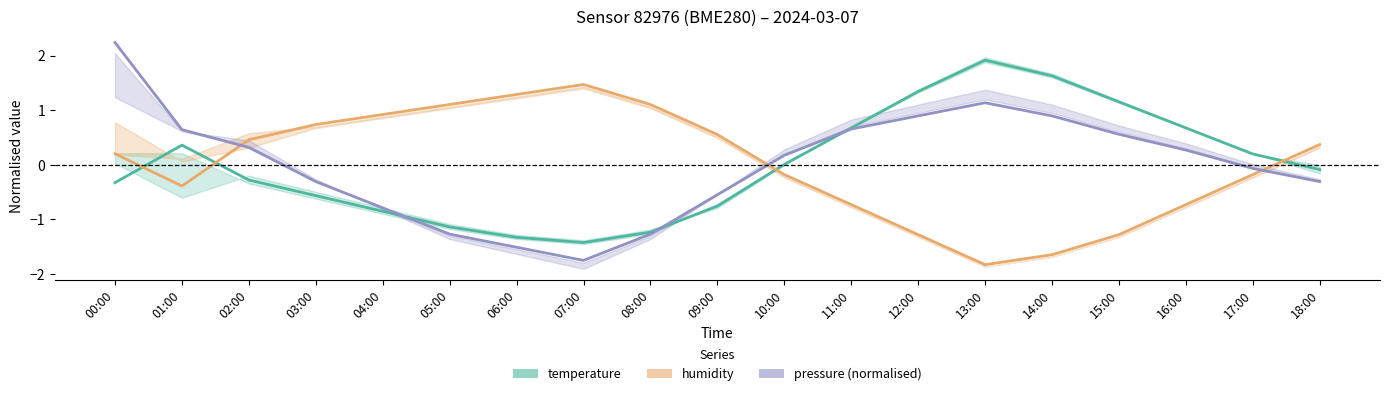

Reading left to right, extract all data points from this chart.

temperature: -0.3	0.4	-0.3	-0.6	-0.9	-1.1	-1.3	-1.4	-1.2	-0.8	0.0	0.7	1.3	1.9	1.6	1.2	0.7	0.2	-0.1
humidity: 0.2	-0.4	0.5	0.7	0.9	1.1	1.3	1.5	1.1	0.6	-0.2	-0.7	-1.3	-1.8	-1.6	-1.3	-0.7	-0.2	0.4
pressure: 2.2	0.6	0.3	-0.3	-0.8	-1.3	-1.5	-1.8	-1.3	-0.5	0.2	0.7	0.9	1.1	0.9	0.6	0.3	-0.1	-0.3